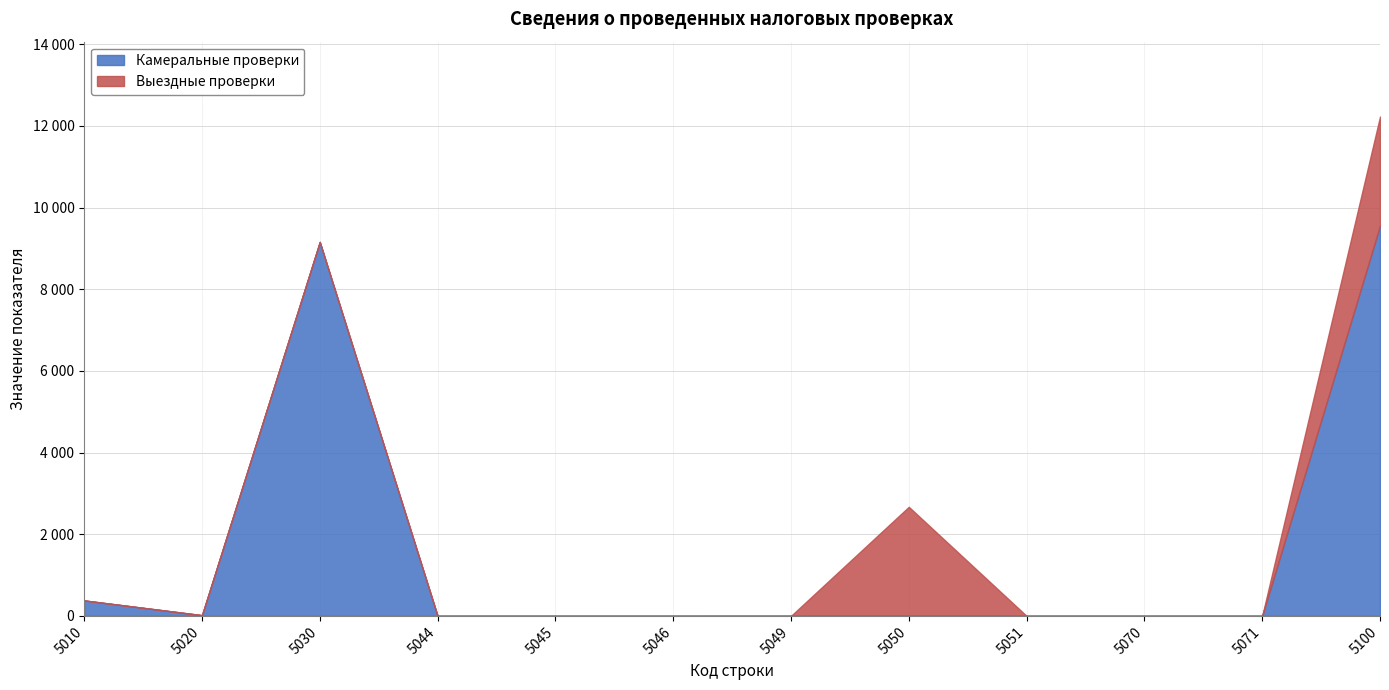

True or false: Выездные проверки has more than 1 points higher than both neighbors.

False